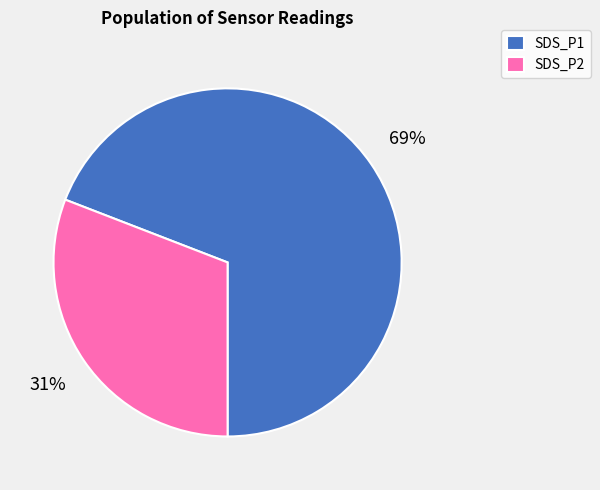

What percentage is the SDS_P2 slice, to the nearest percent?

31%